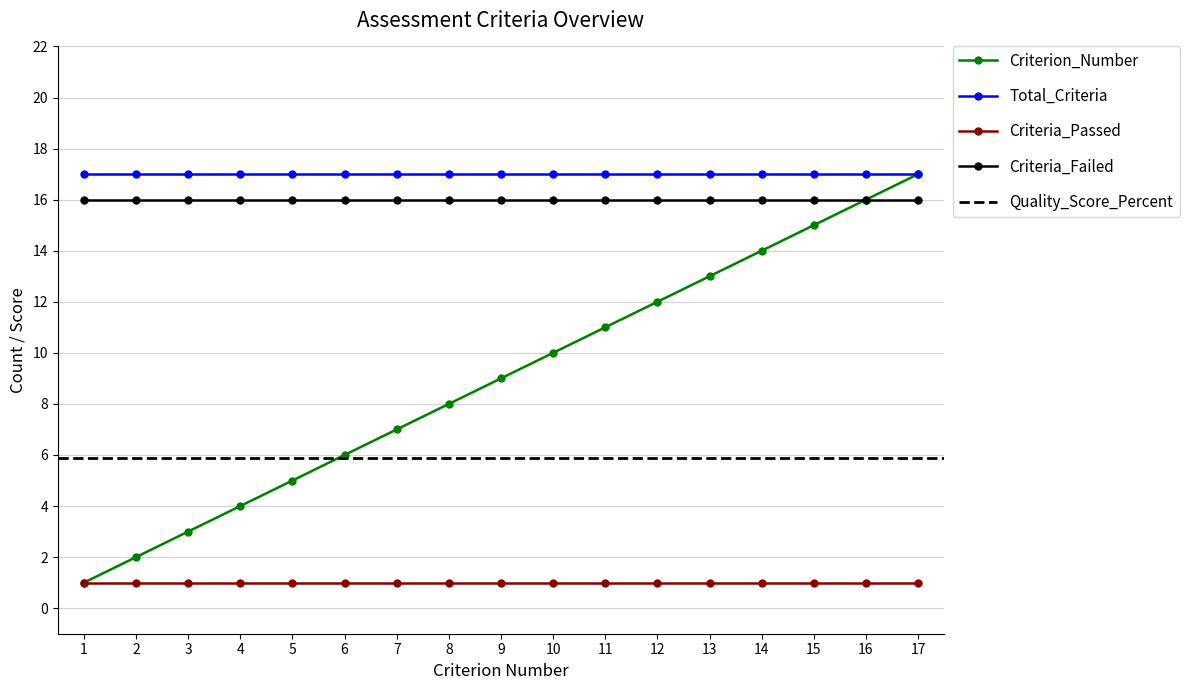

The Total_Criteria series shows 23.6 at 12. True or false?

False